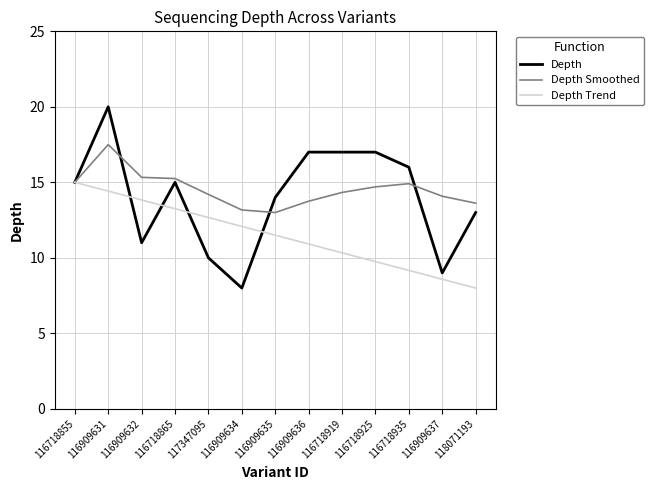

How many categories are shown in the chart?

13